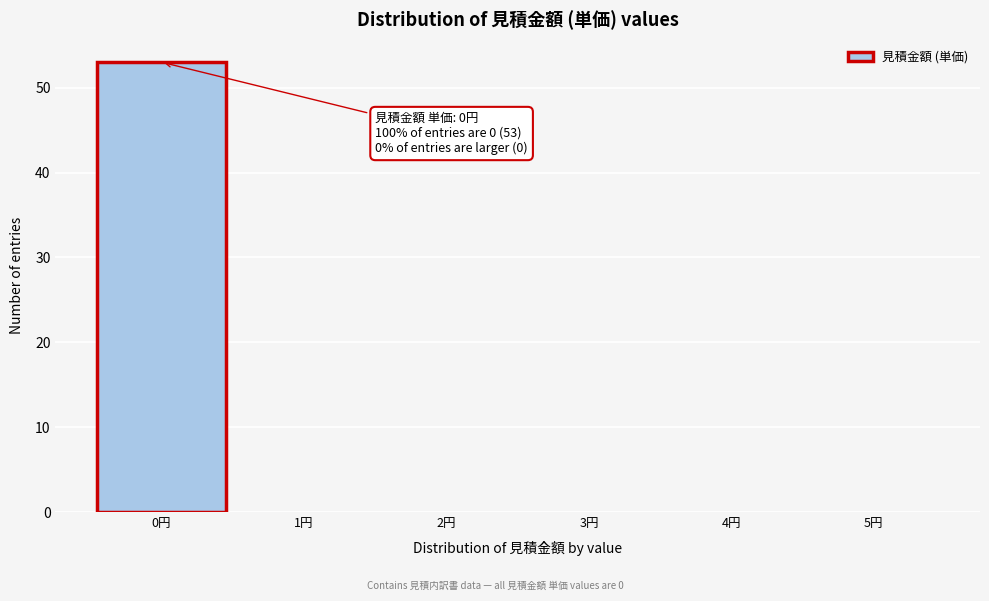

Which range on the x-axis has the tallest bar?

-0.5 to 0.5